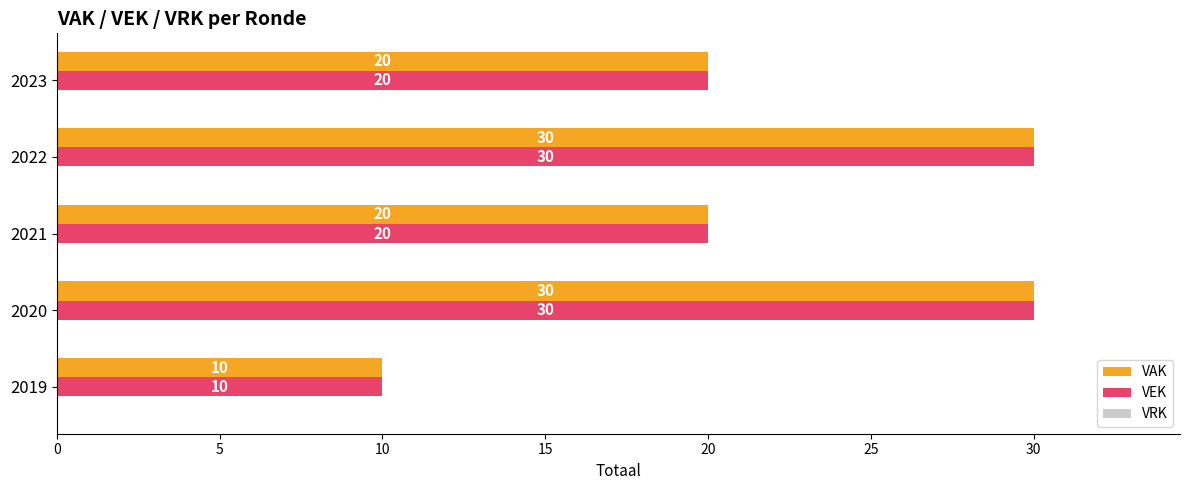

The VEK series shows 20 at 2021. True or false?

True